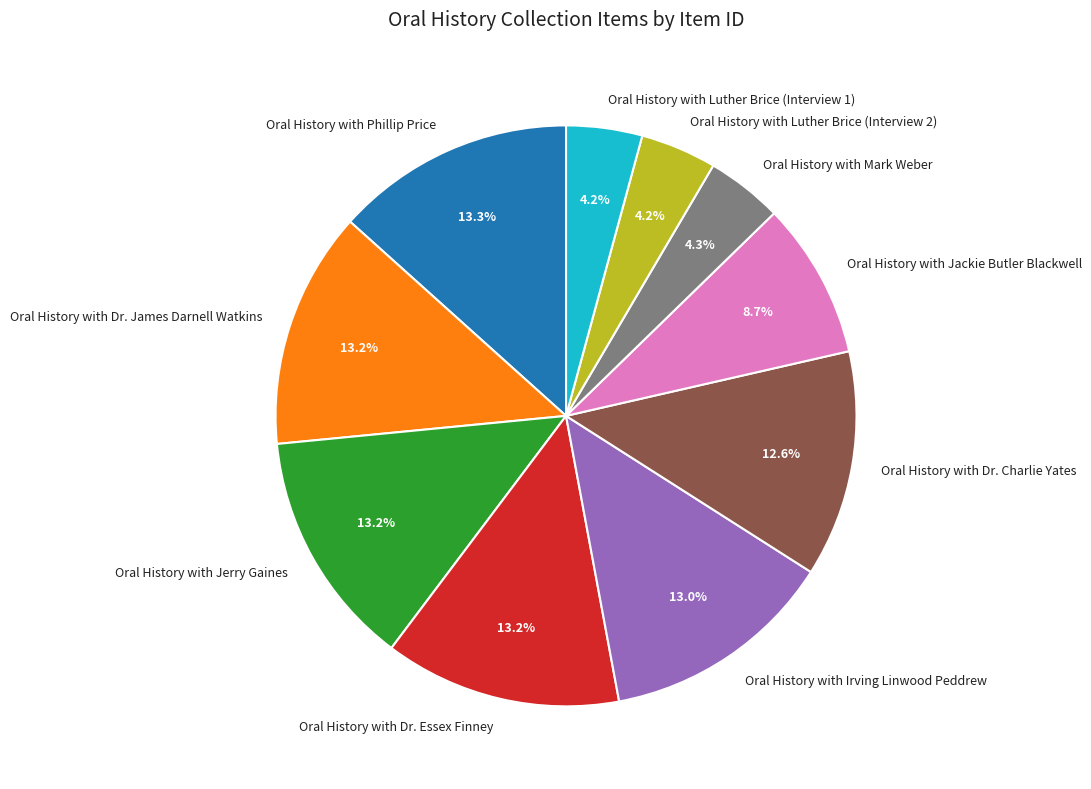

To the nearest percent, what is the average slice percentage?

10%